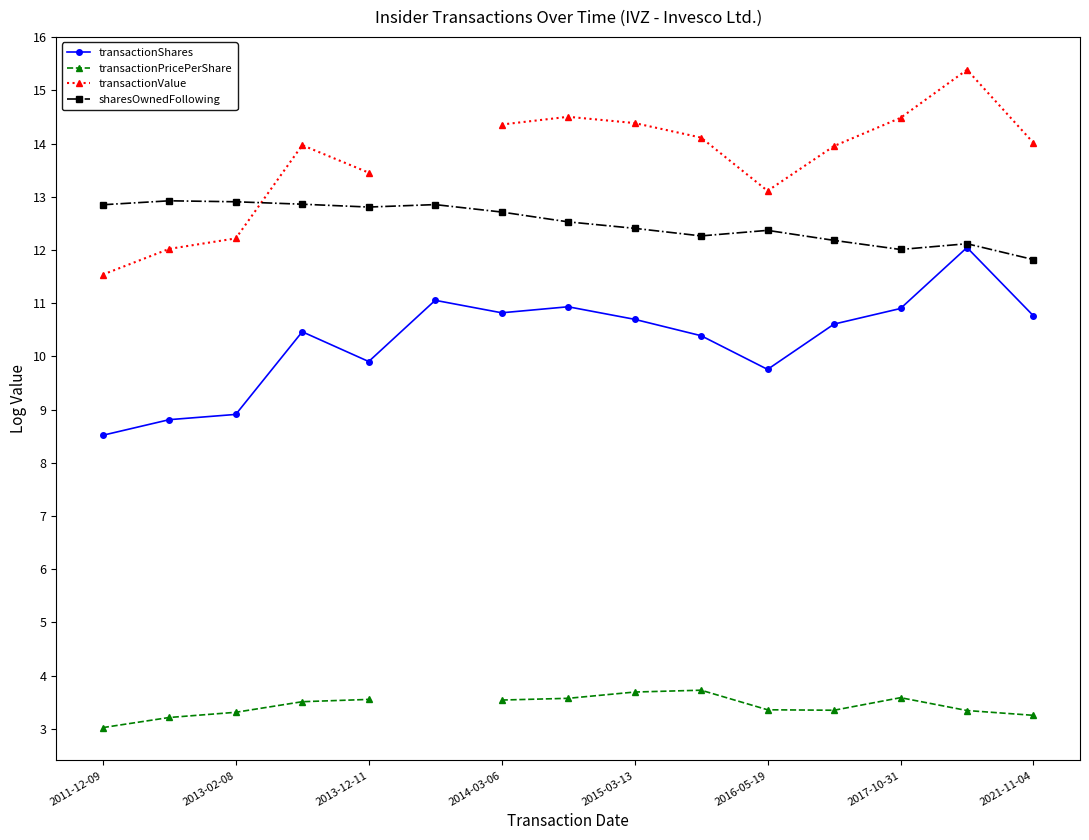

What are all the series names shown in the legend?

transactionShares, transactionPricePerShare, transactionValue, sharesOwnedFollowing